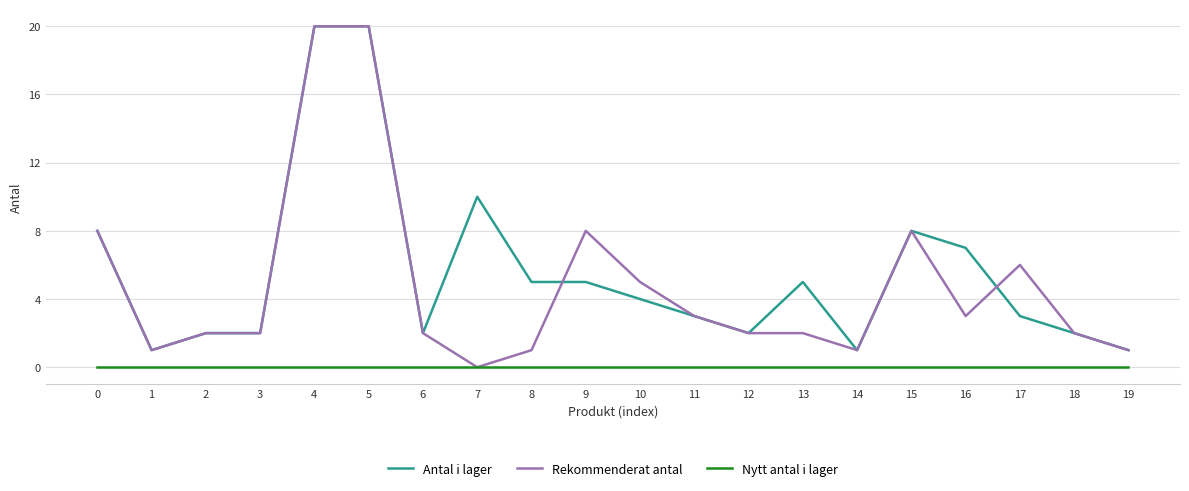

Is it true that Antal i lager equals 28 at 4?

False